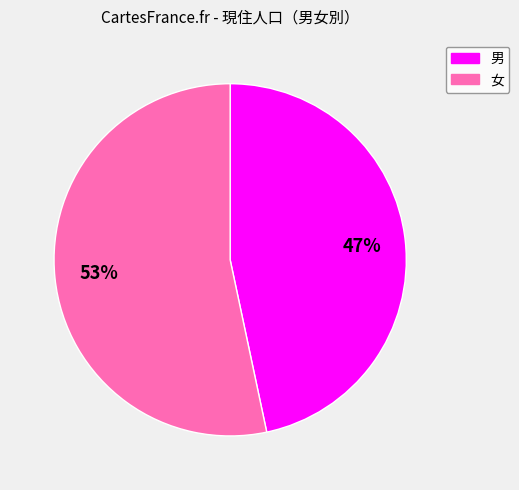

Which category has the biggest portion of the pie?

女